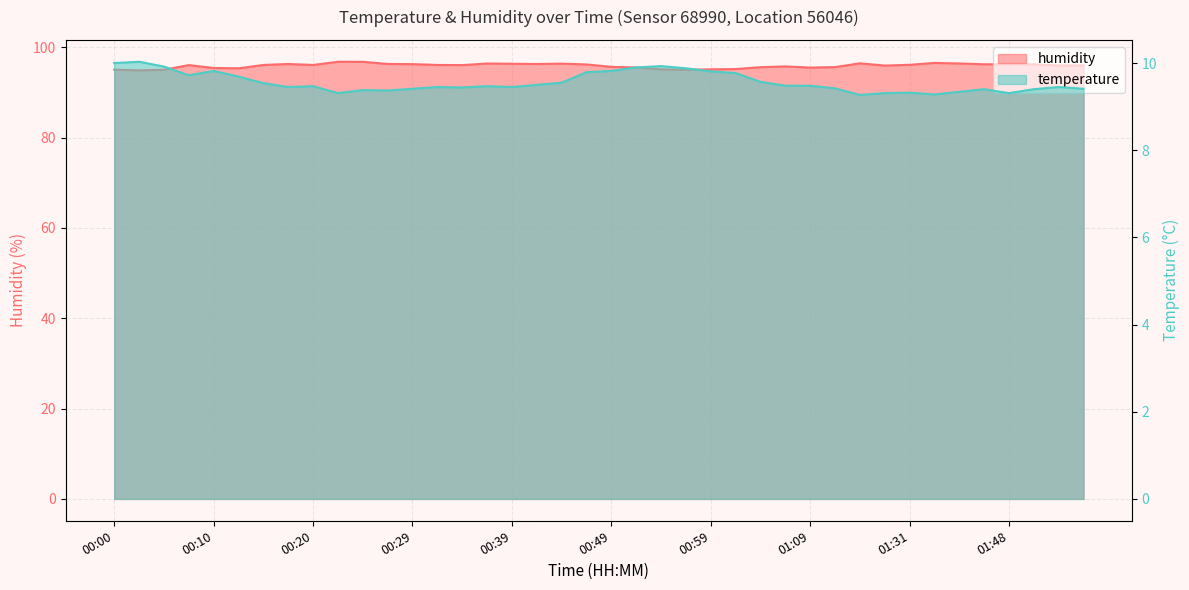

What is the smallest value displayed?

9.3